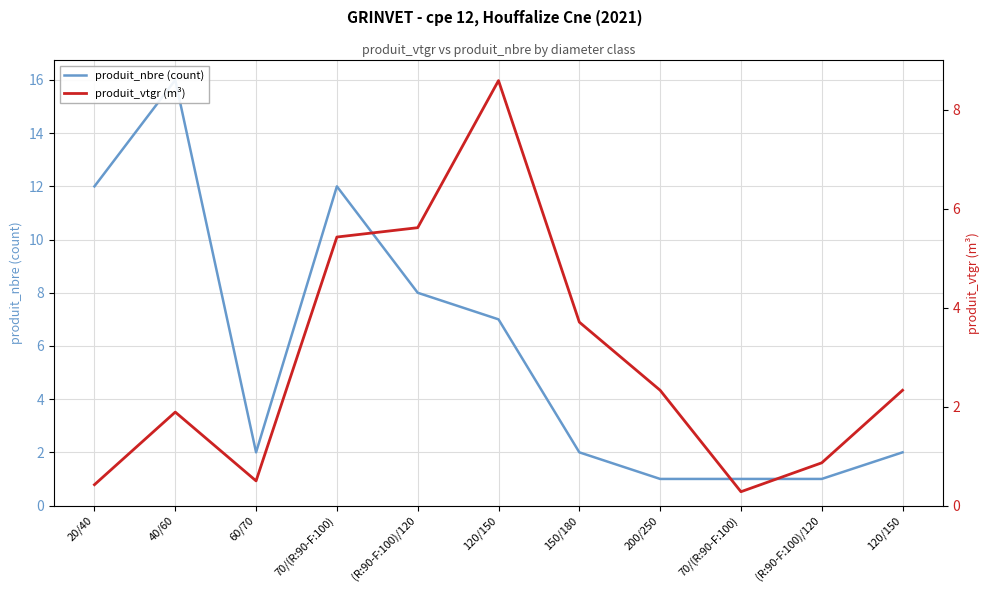

How many interior local valleys does the produit_nbre (count) series have?

1